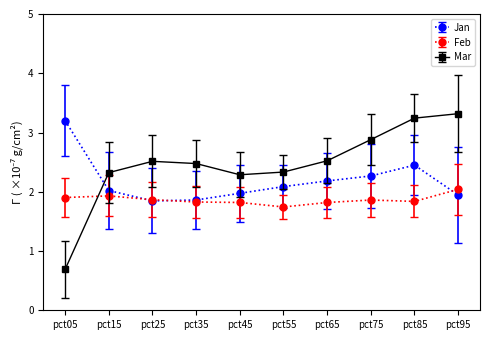

Between pct25 and pct75, which series saw the biggest shift?

Jan